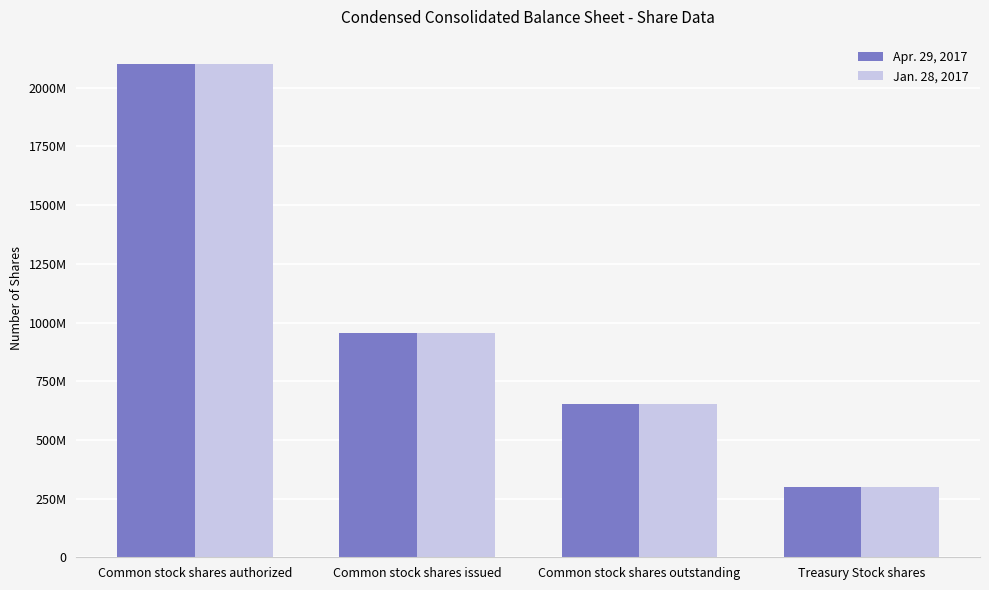

Are the bars horizontal?

No